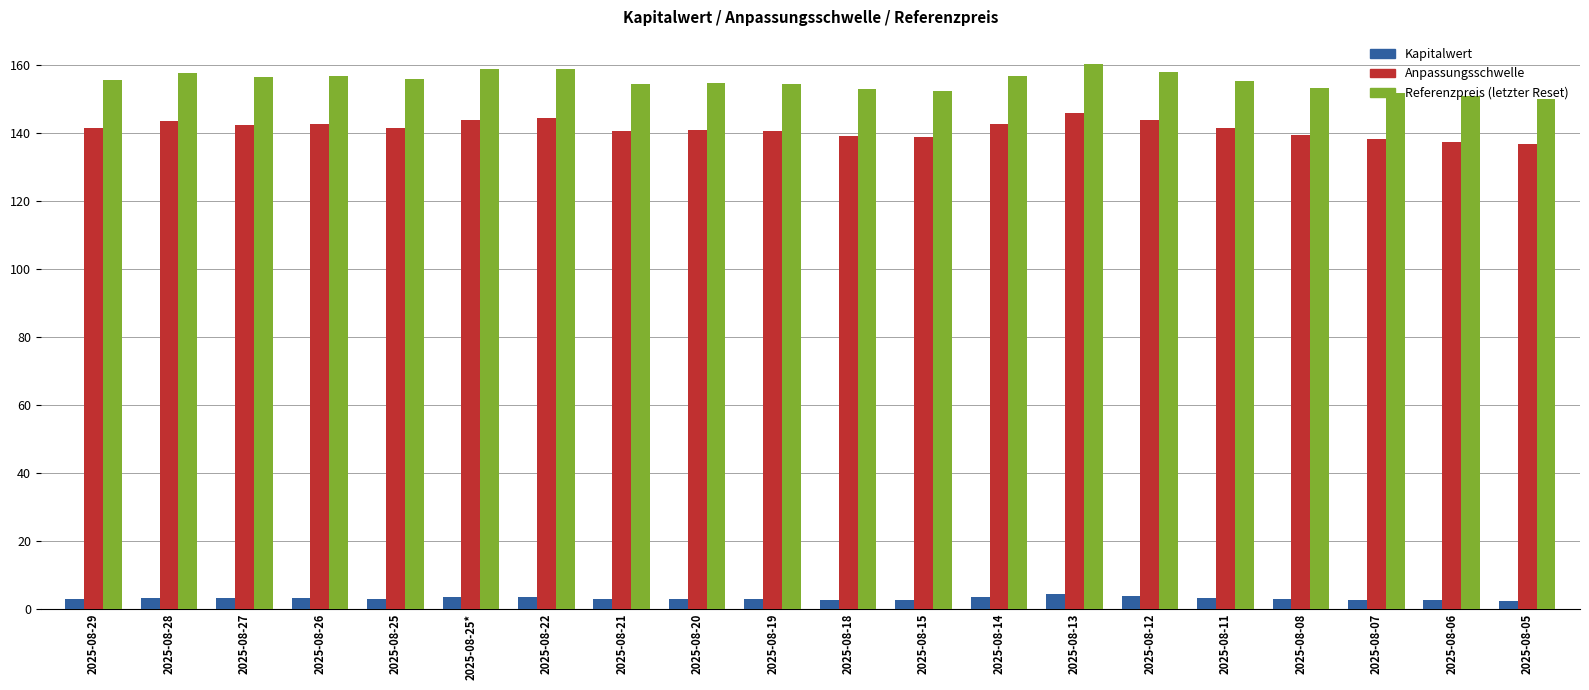

What is the difference between the maximum and second lowest values in the Anpassungsschwelle series?

8.5